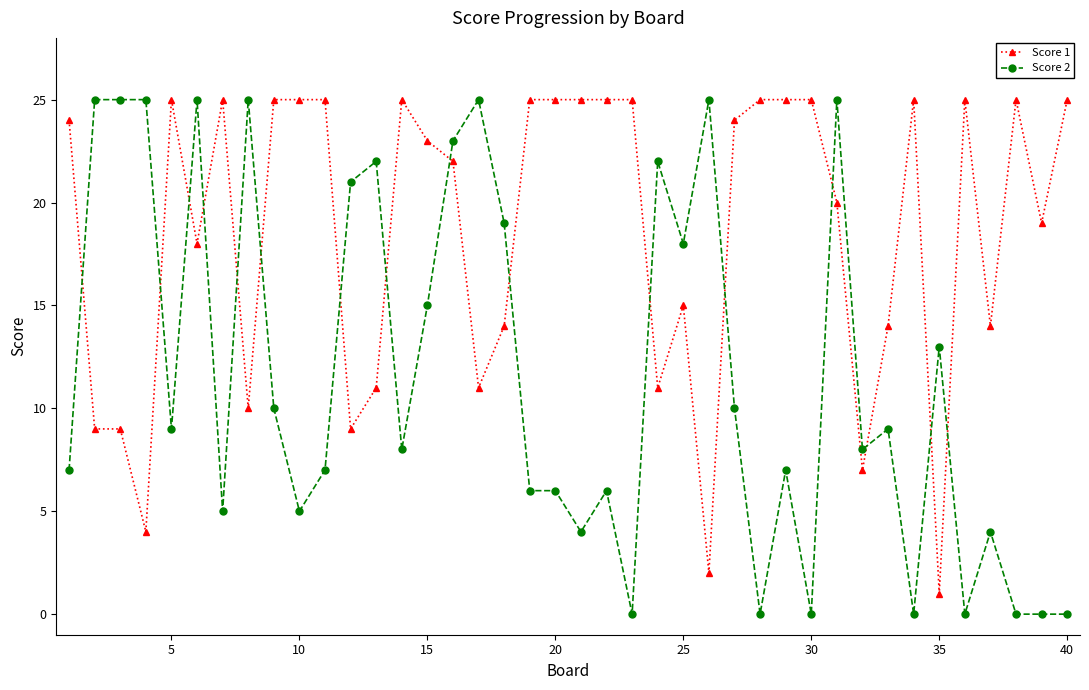

True or false: Score 1 has more than 1 interior local peaks.

True